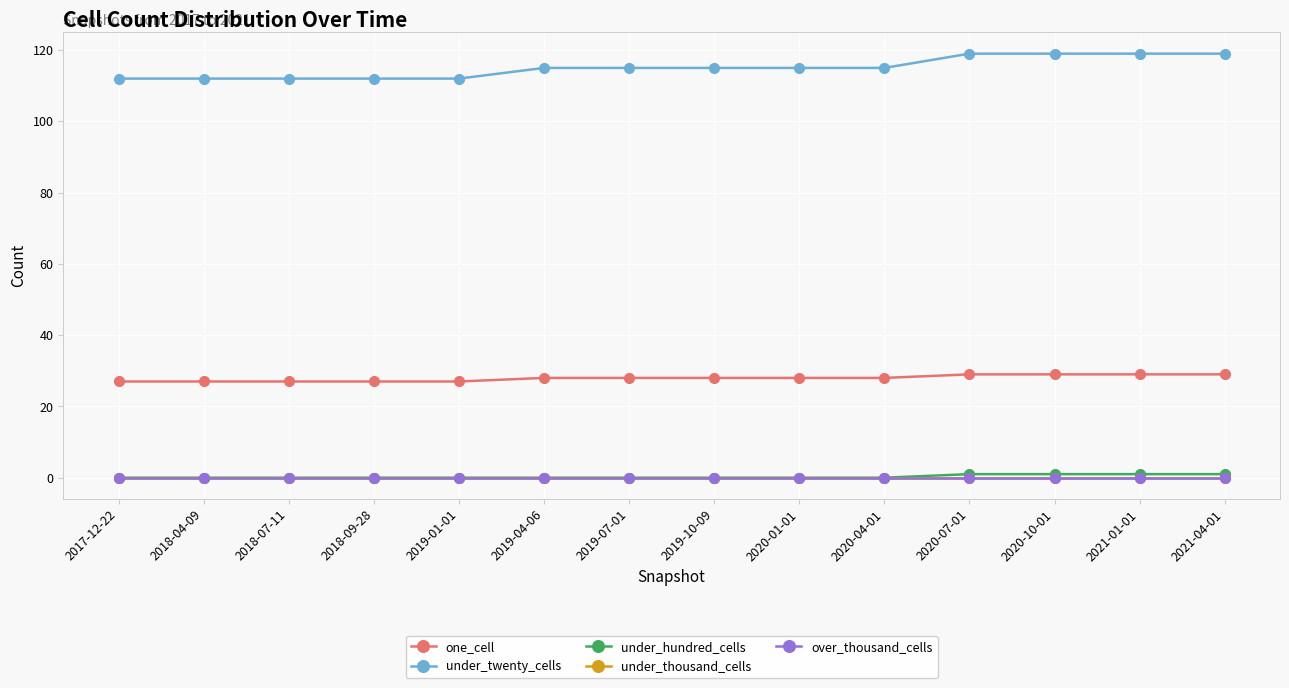

True or false: under_thousand_cells and over_thousand_cells intersect in this chart.

False